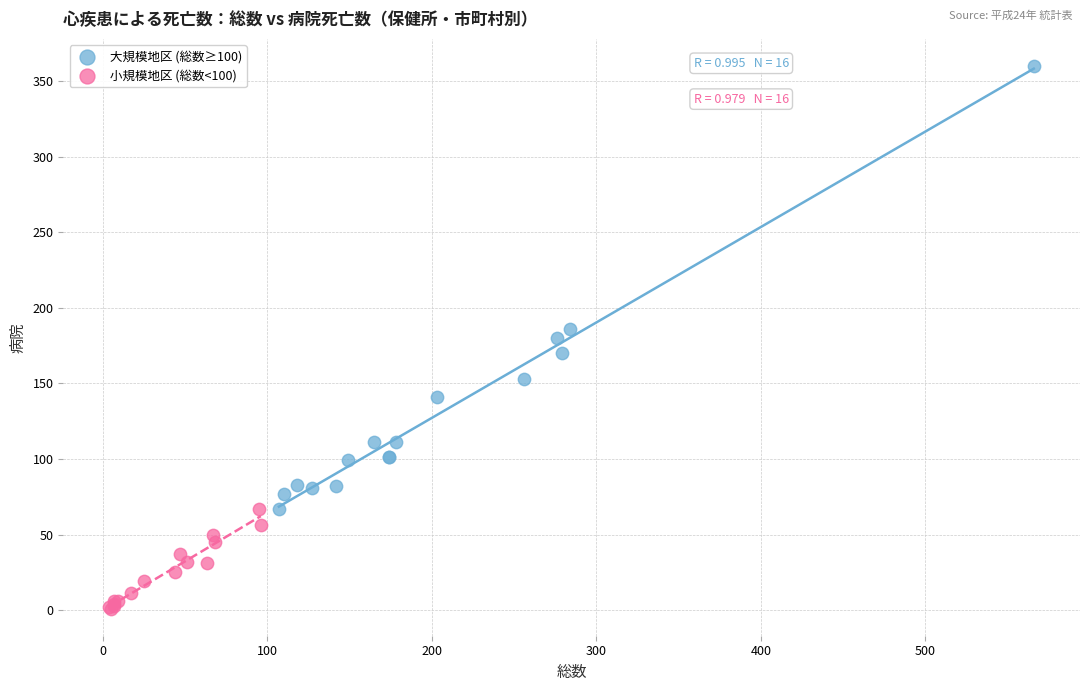

Which series reaches the minimum Y coordinate?

小規模地区 (総数<100)